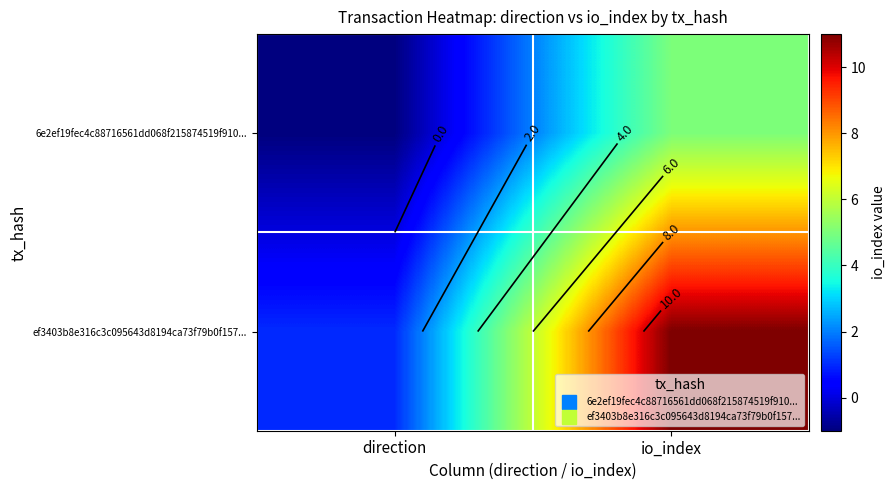

What is the minimum value for ef3403b8e316c3c095643d8194ca73f79b0f157...?

1